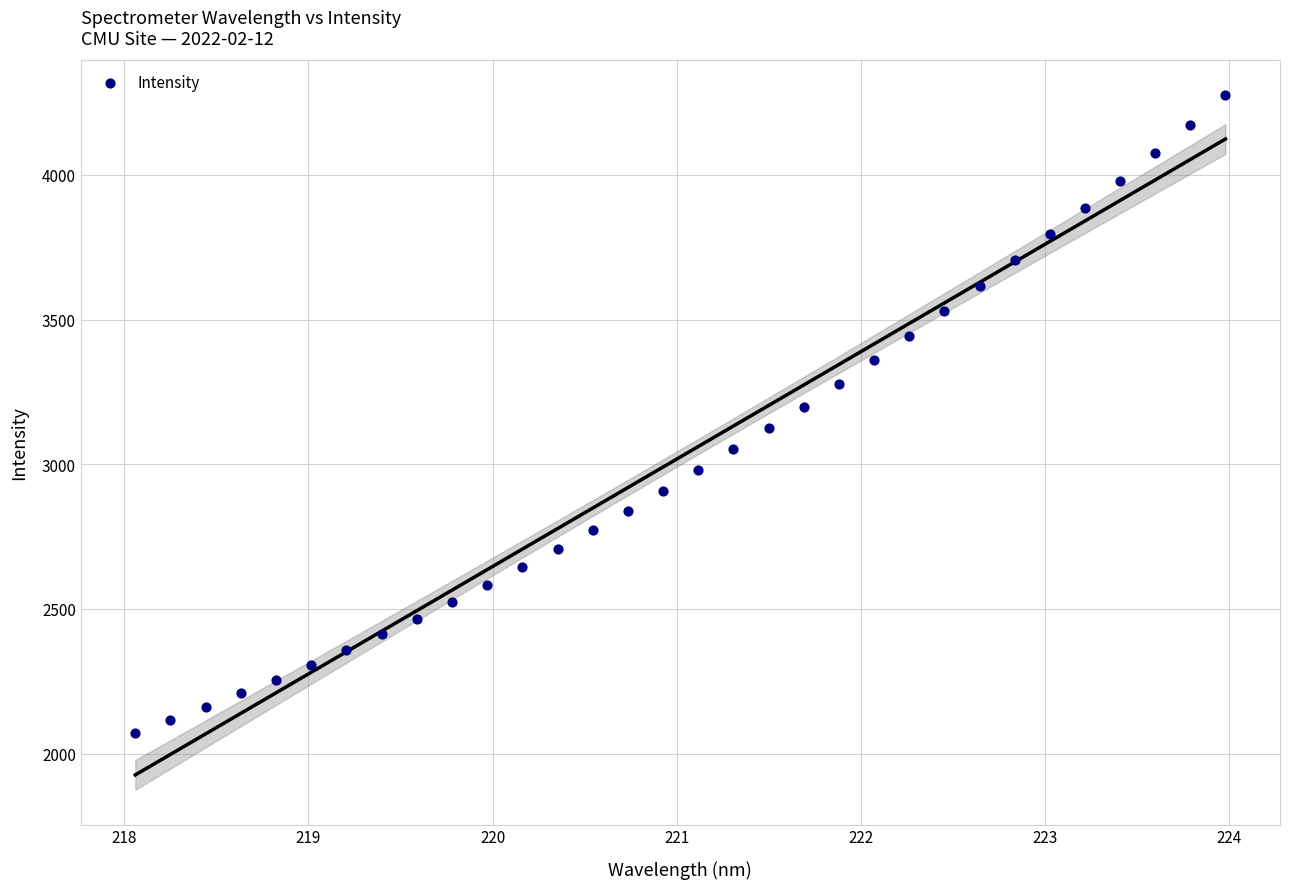

What is the range of Y values (max minus min)?

2202.5